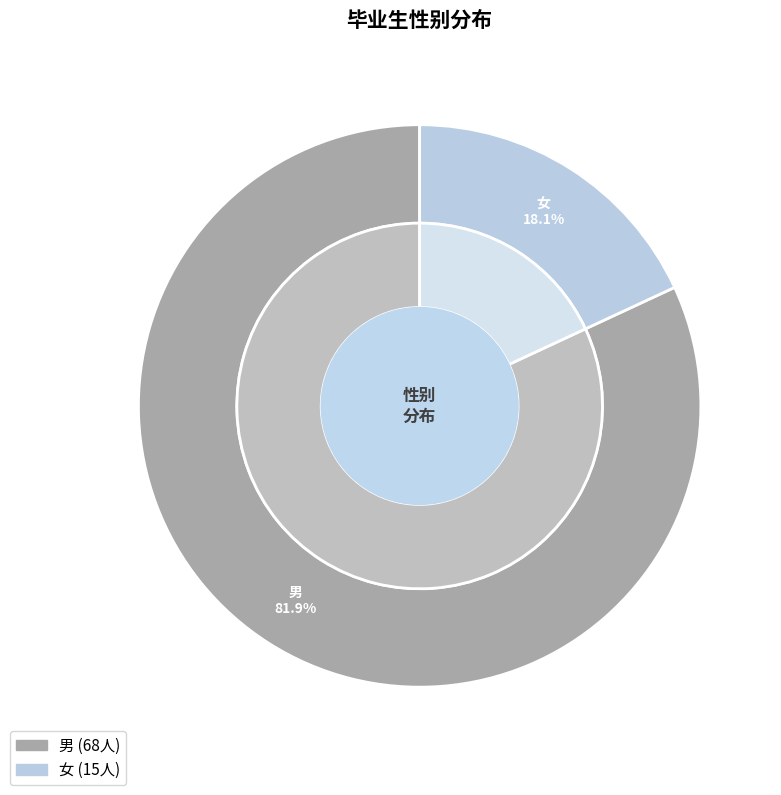

Which slice is the smallest?

女